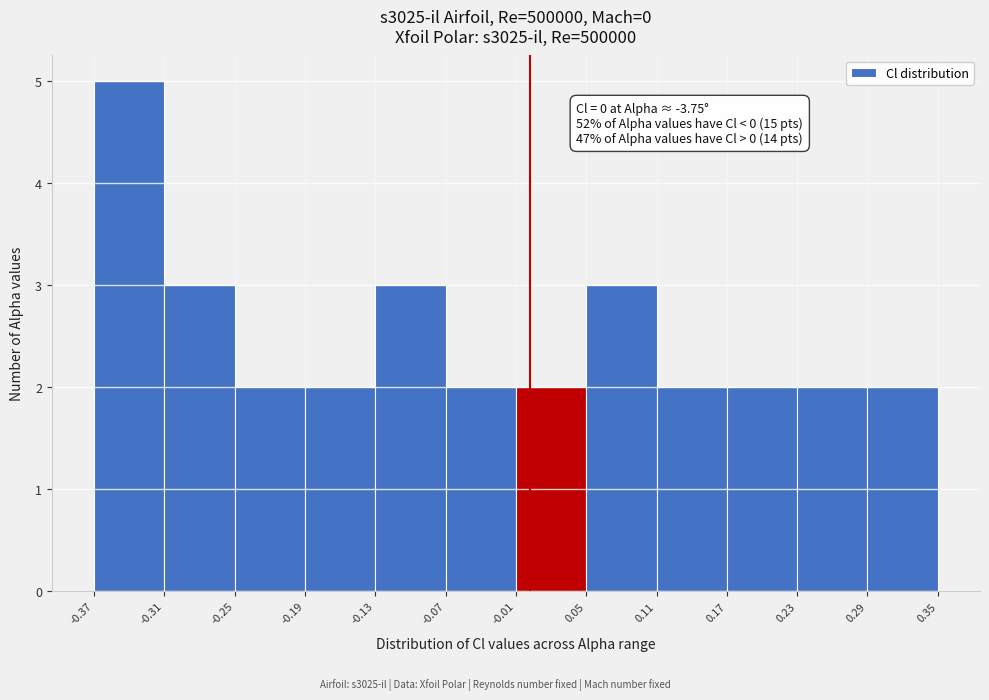

Which range on the x-axis has the tallest bar?

-0.37 to -0.31